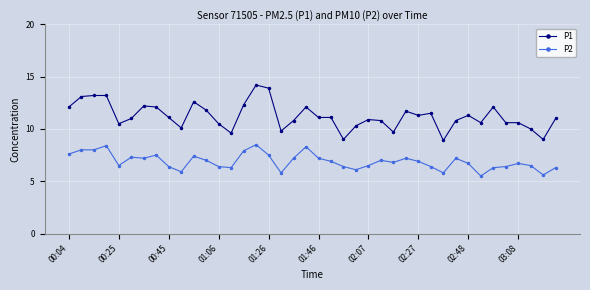

What is the value of the P1 point at the 8th from the left?

12.1